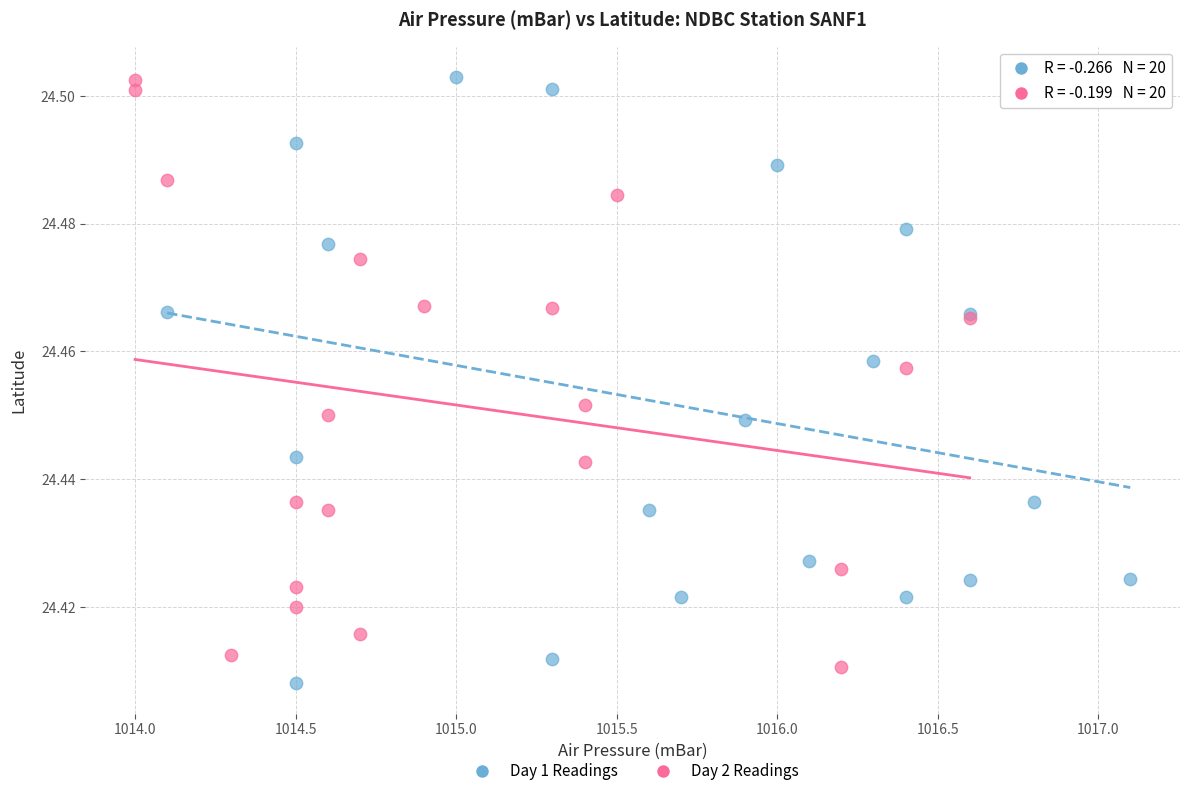

What are all the series names shown in the legend?

Day 1 Readings, Day 2 Readings